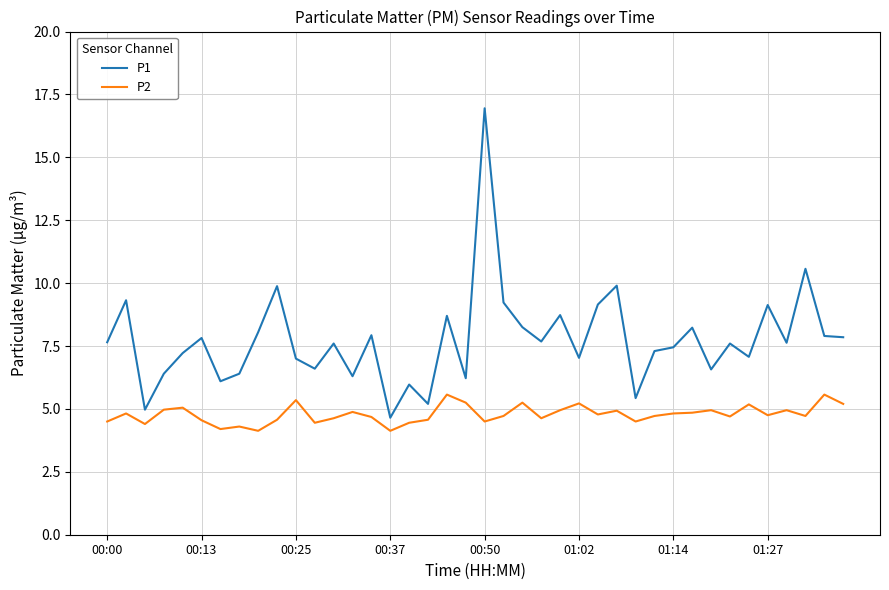

Which series has the widest spread of values?

P1